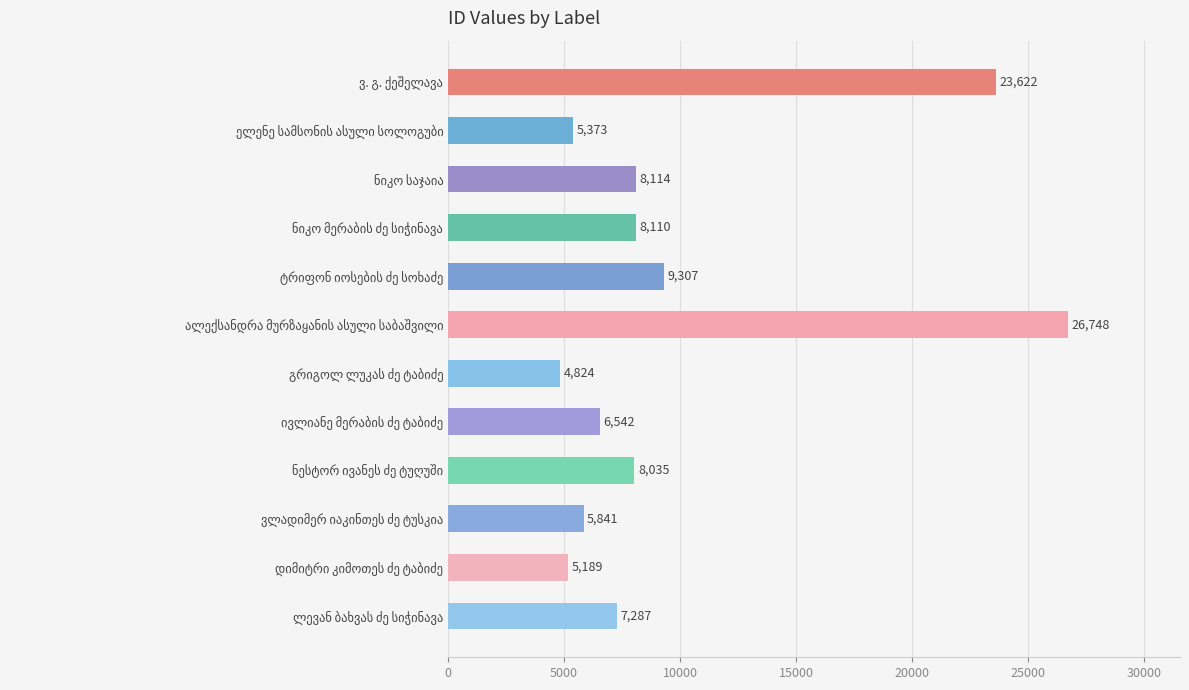

What is the value of the 8th bar from the top?

6542